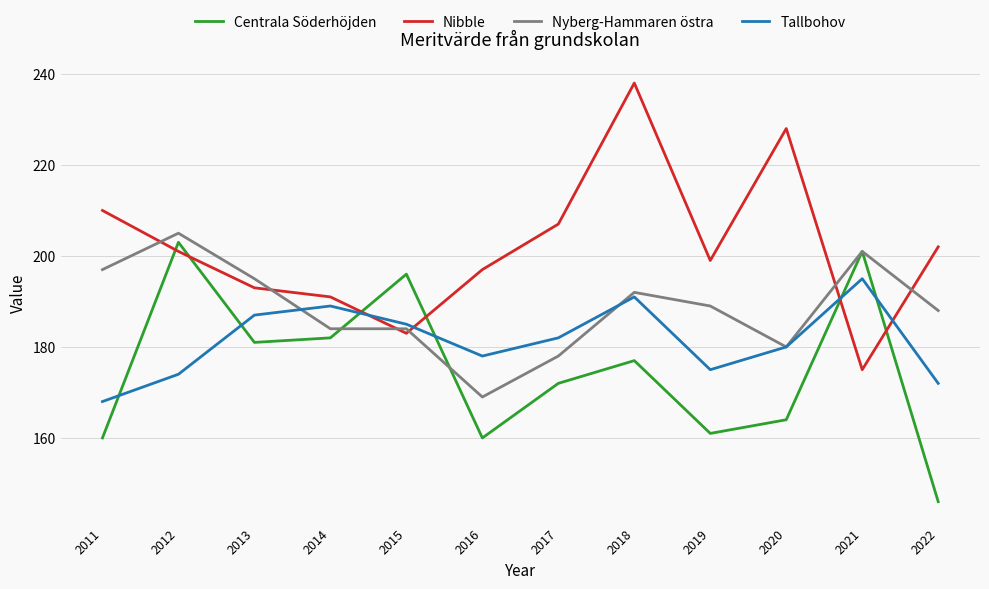

What is the difference between the highest and lowest values at 2014?

9